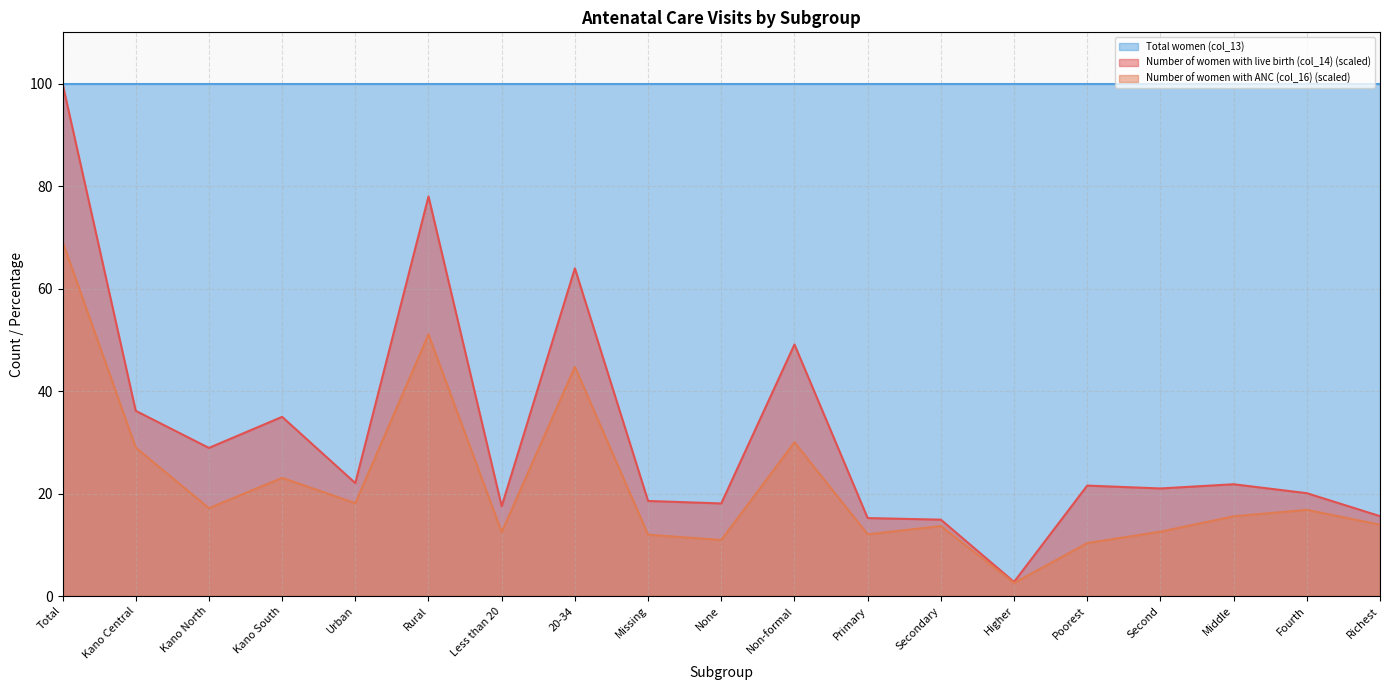

What is the highest value of the Number of women with ANC (col_16) series?

69.2